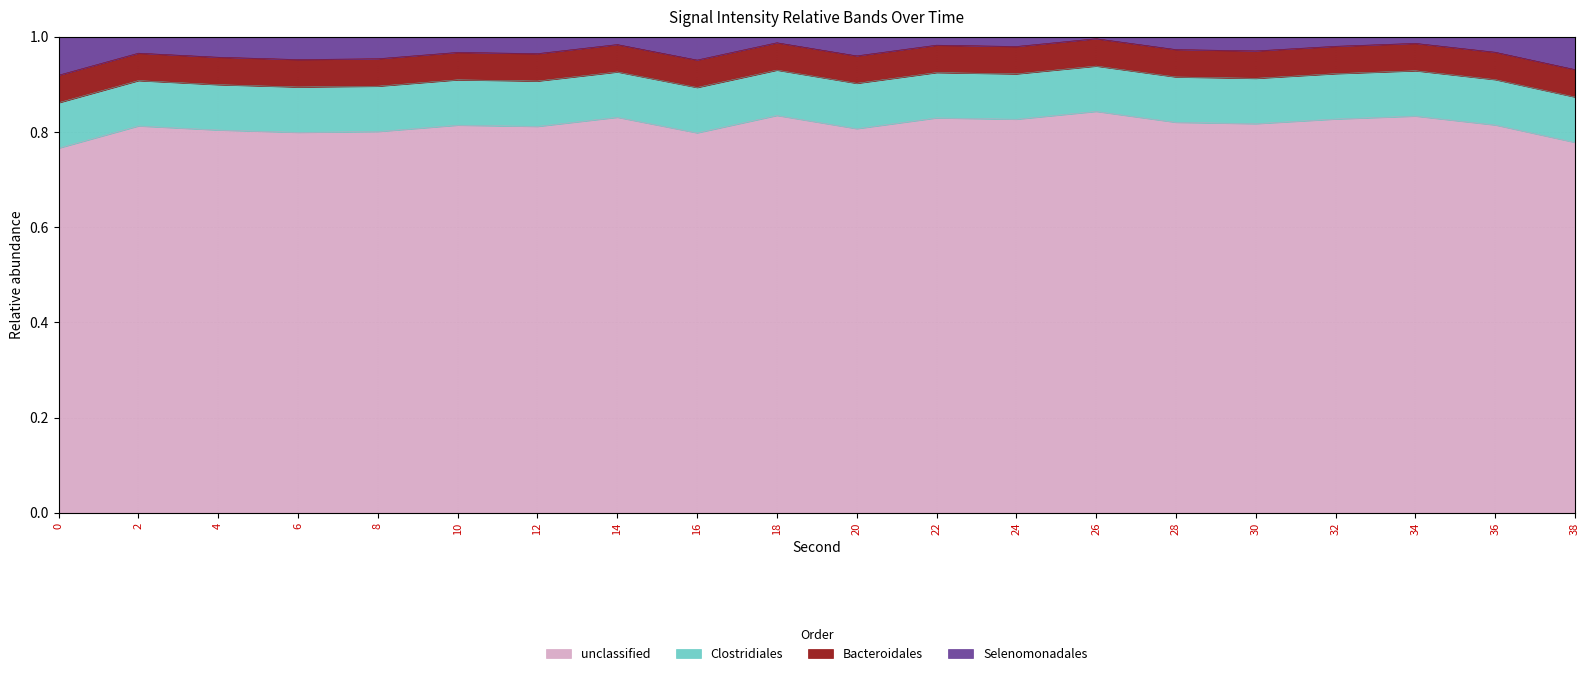

At which category does the data reach its first local peak?

2